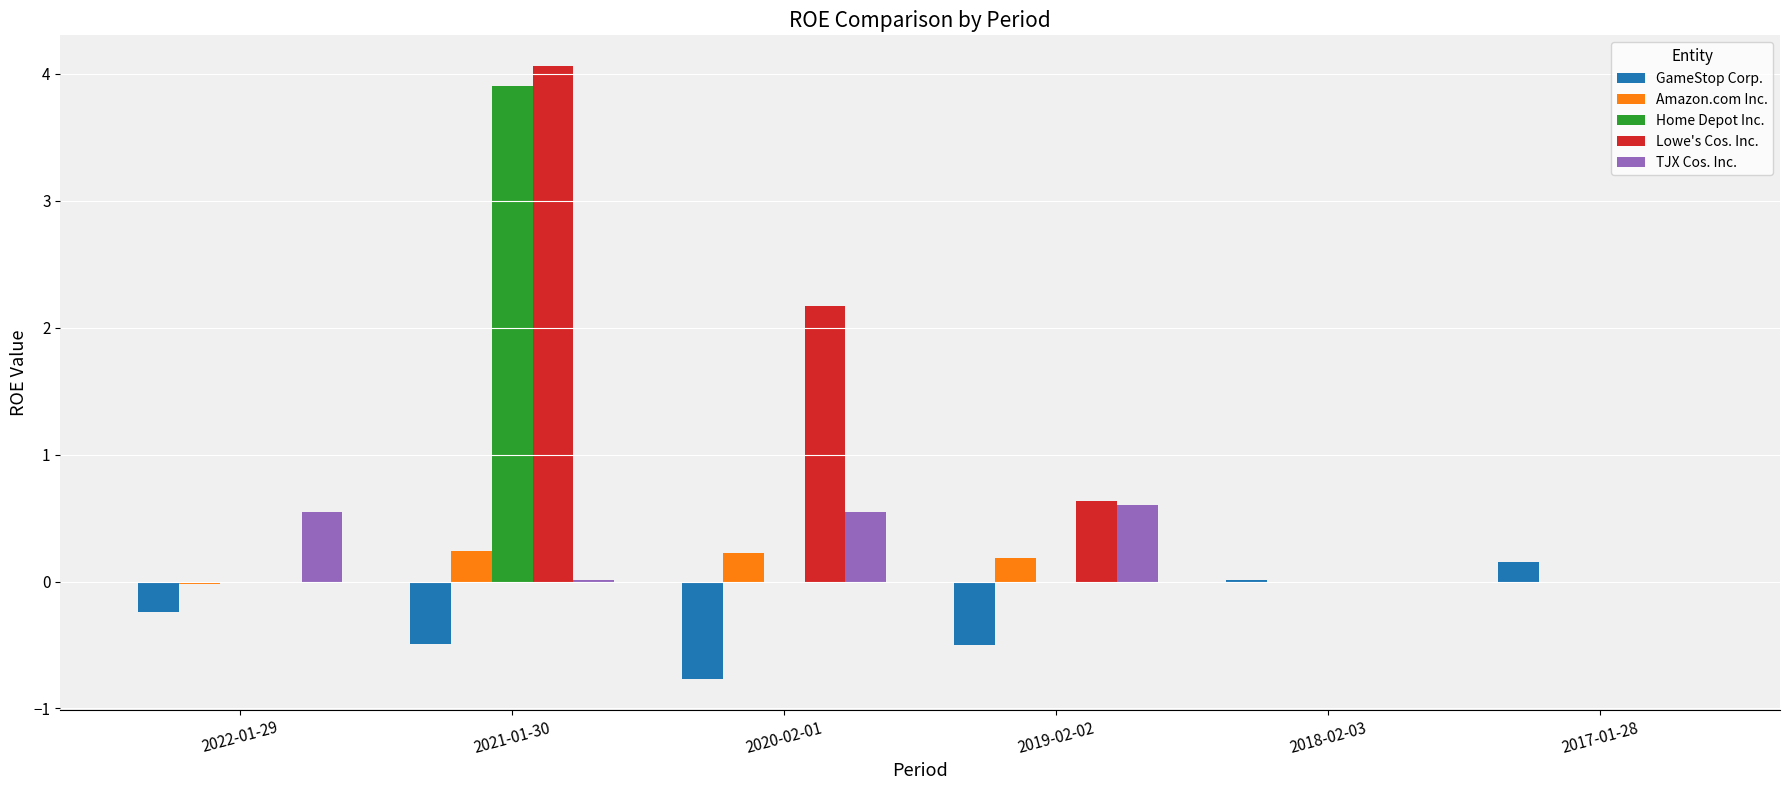

At which label does GameStop Corp. reach its peak?

2017-01-28